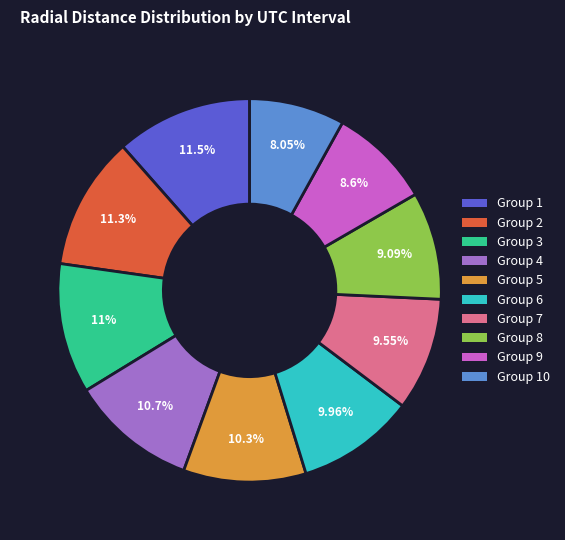

Between Group 3 and Group 8, which is larger?

Group 3